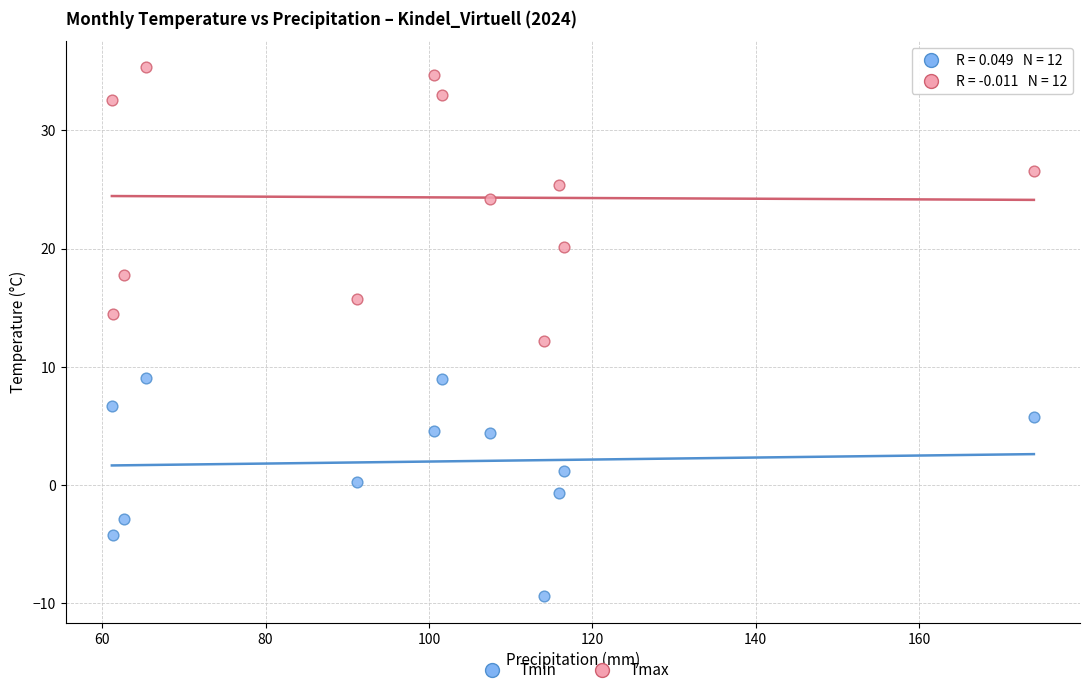

What are all the series names shown in the legend?

Tmin, Tmax